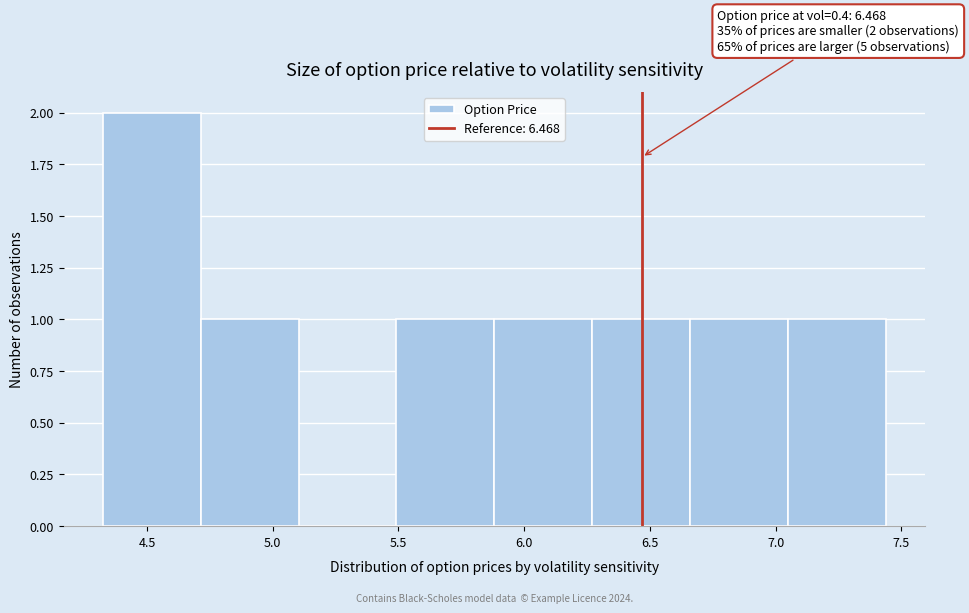

Over which range of the x-axis is the bar tallest?

4.30 to 4.70